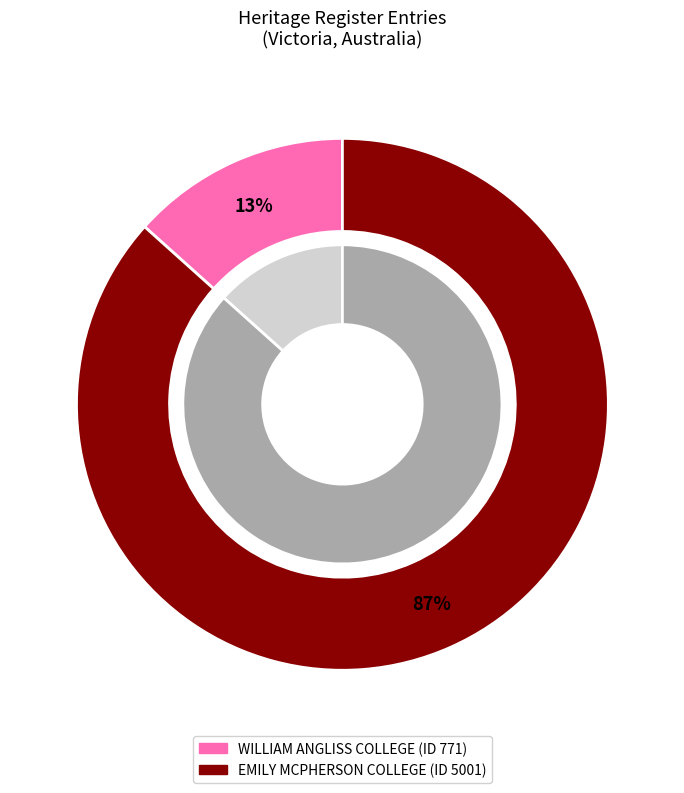

True or false: EMILY MCPHERSON COLLEGE accounts for 96% of the total.

False